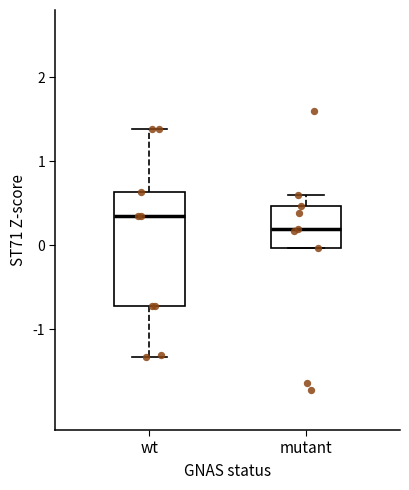

Where does the upper whisker of the box for wt end on the y-axis? The values are not printed on the chart, so give them approximately, as read against the axis.

1.4